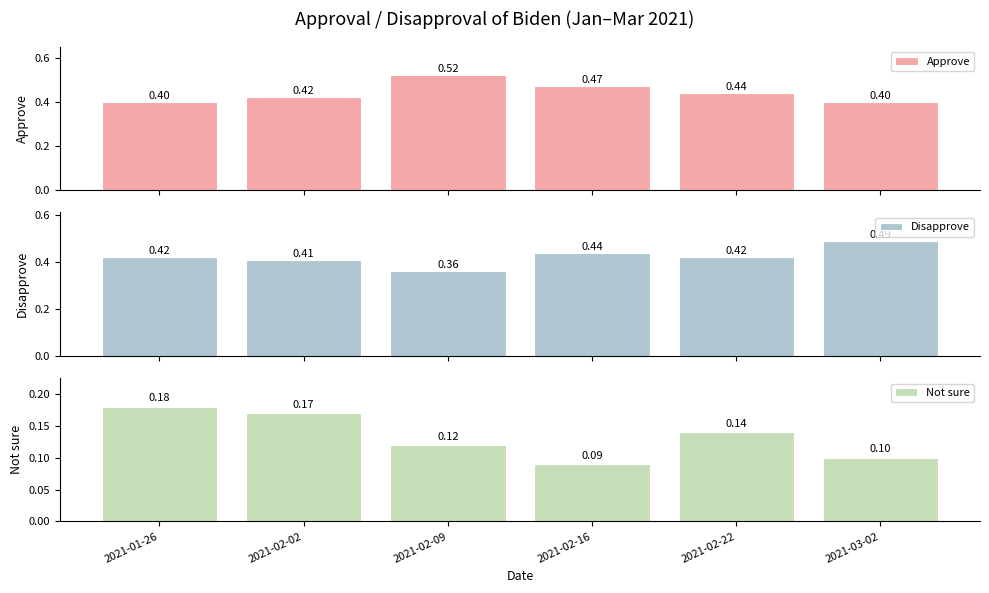

What value does the Not sure series have at 2021-01-26?

0.2